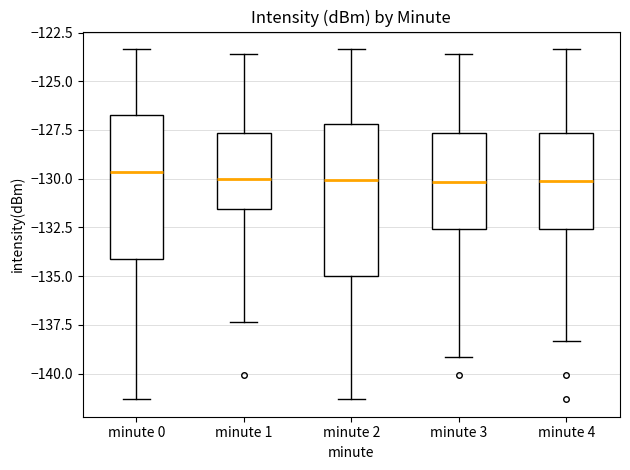

Where does the upper whisker of the box for minute 4 end on the y-axis? The values are not printed on the chart, so give them approximately, as read against the axis.

-123.5